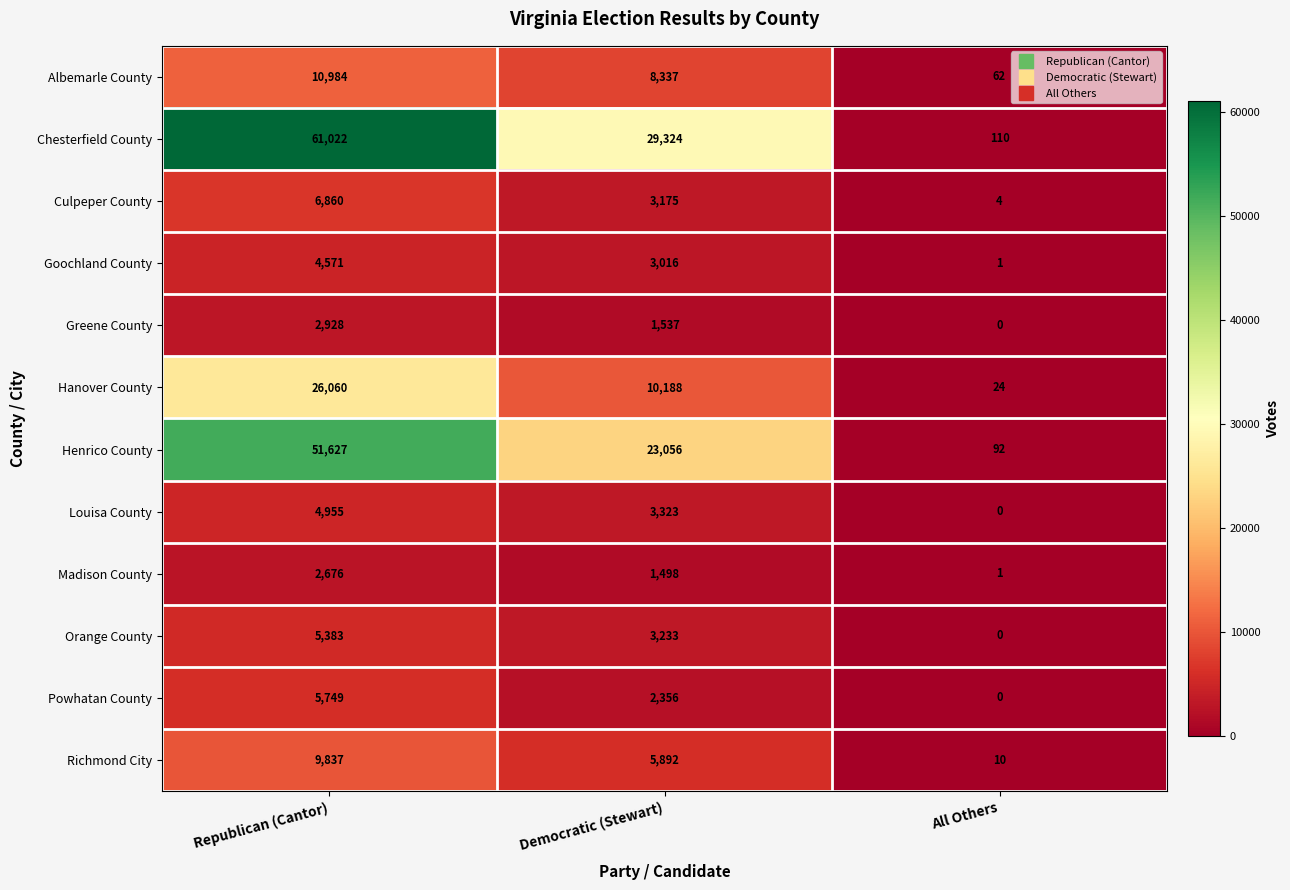

Which series has the widest spread of values?

Chesterfield County